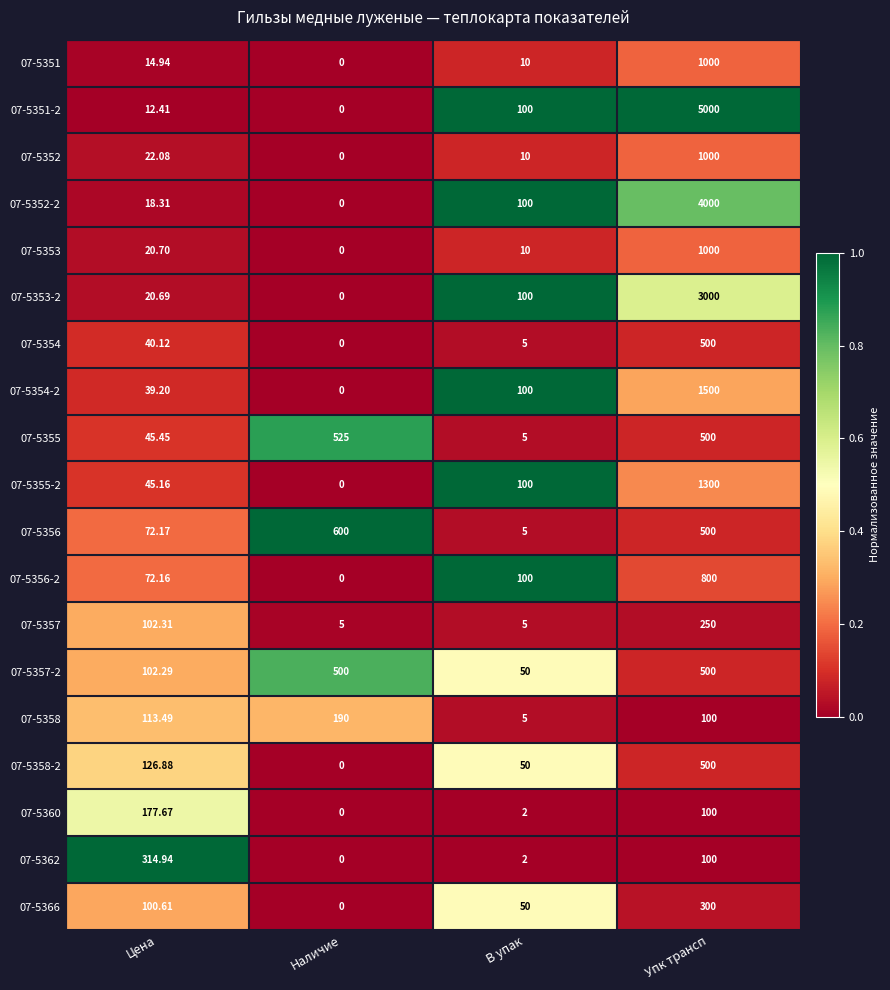

At which category is the sum across all series the highest?

Упк трансп